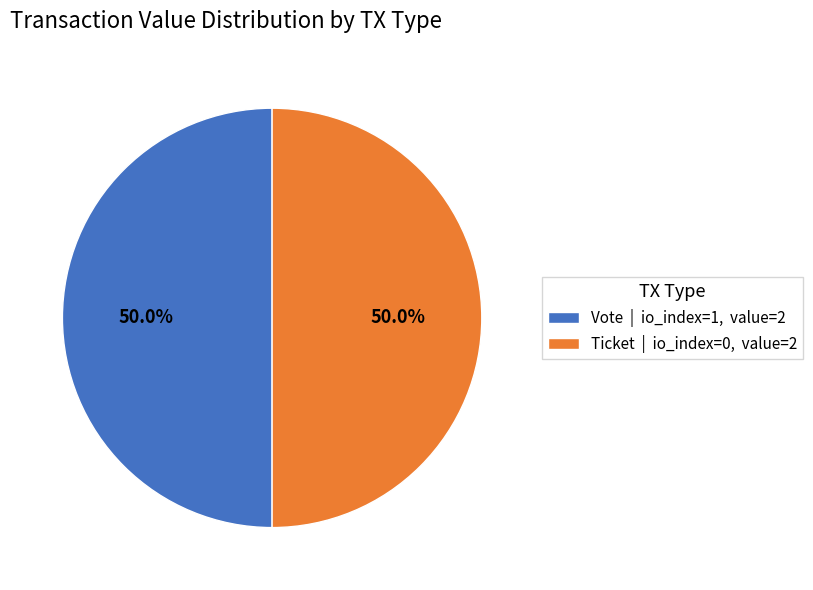

Do Ticket | io_index=0, value=2 and Vote | io_index=1, value=2 together represent more than half of the pie?

Yes